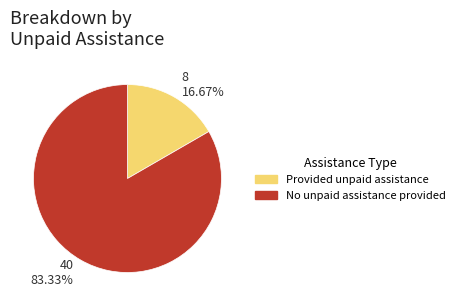

Does Provided unpaid assistance represent more than half of the total?

No